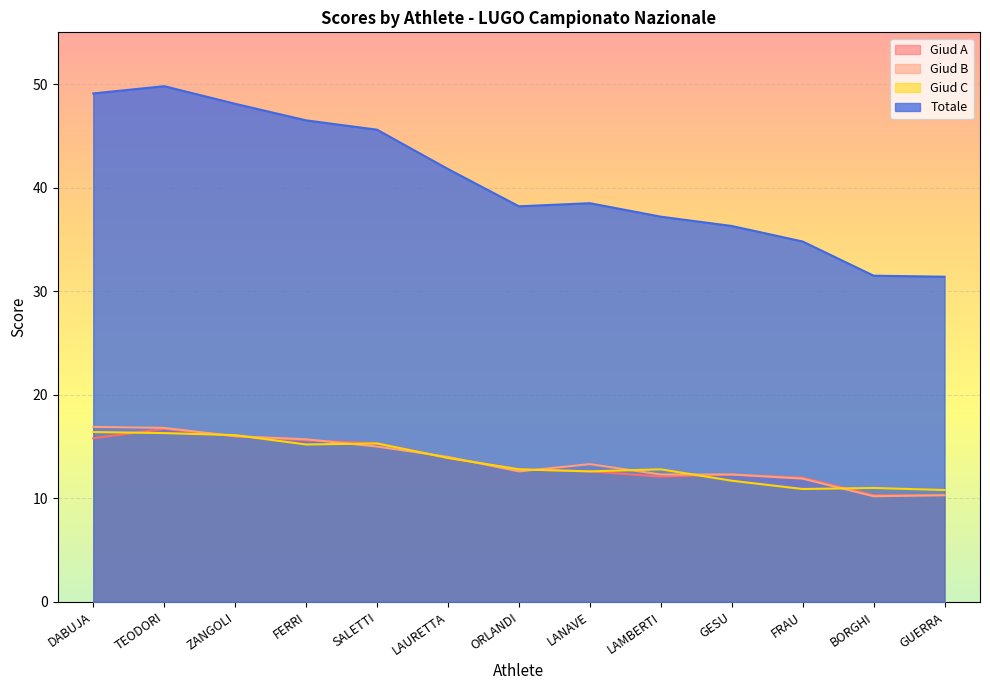

Which series has the largest total across all categories?

Totale